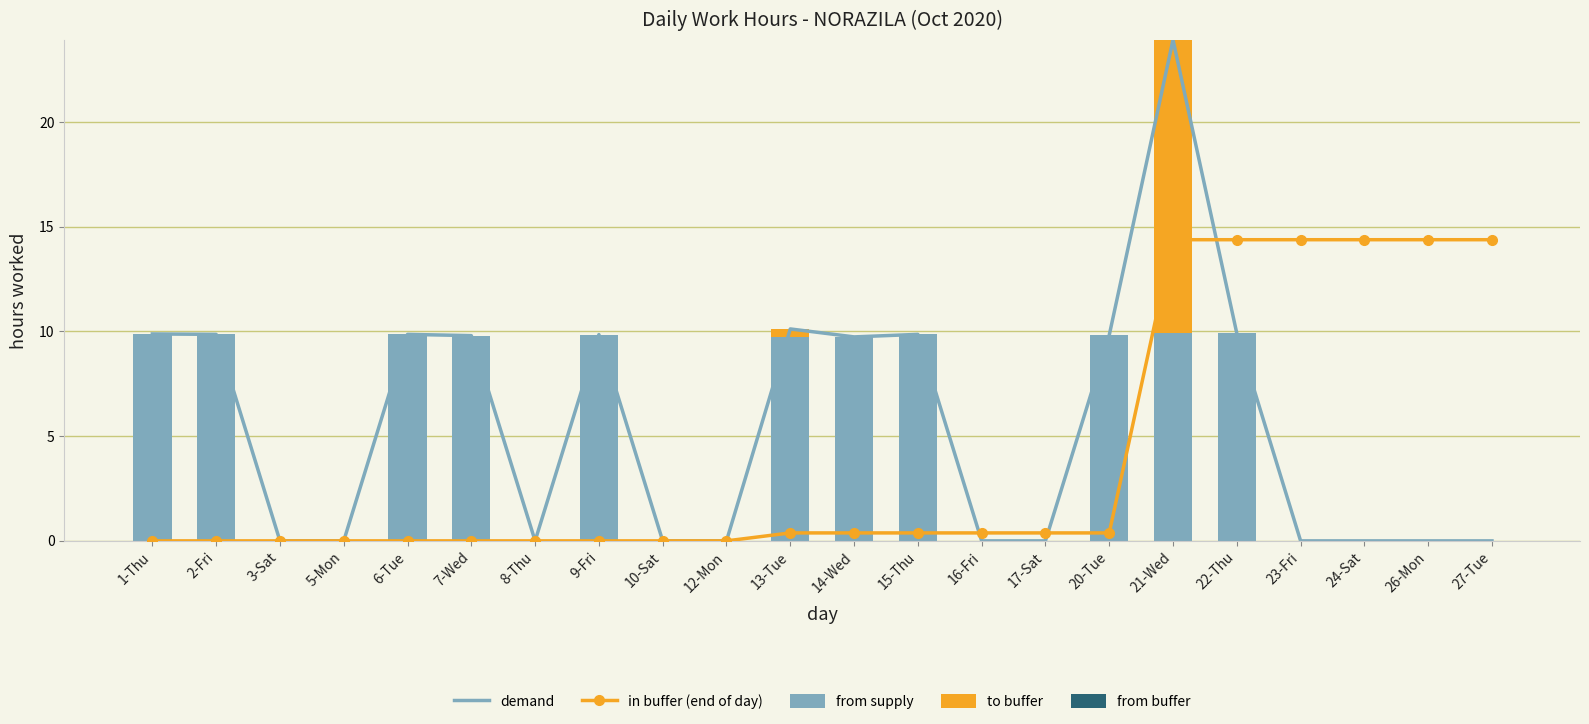

The value of from supply at 13-Tue is 17.2. True or false?

False